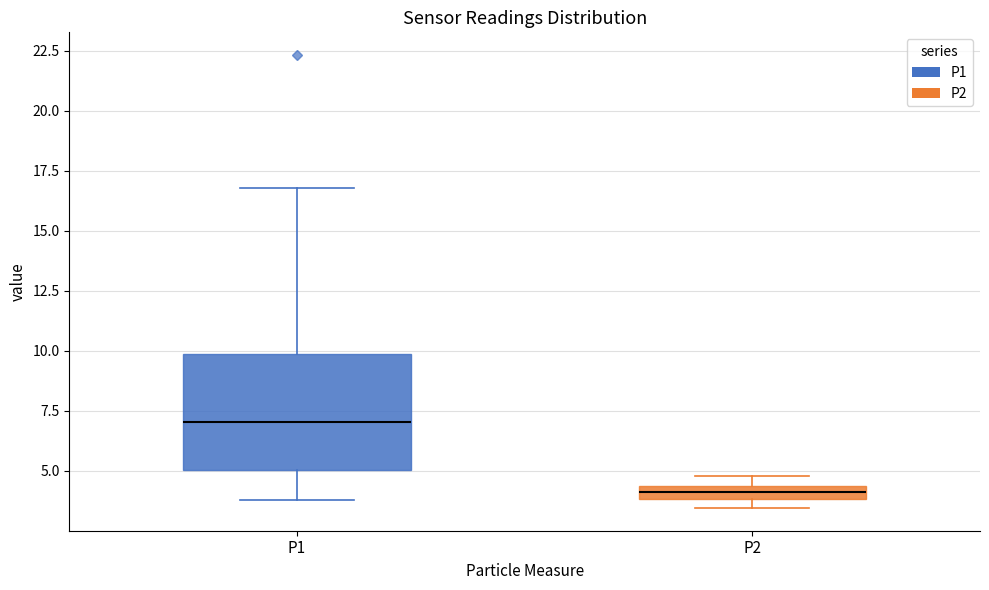

Where does the upper whisker of the box for P1 end on the y-axis? The values are not printed on the chart, so give them approximately, as read against the axis.

17.0